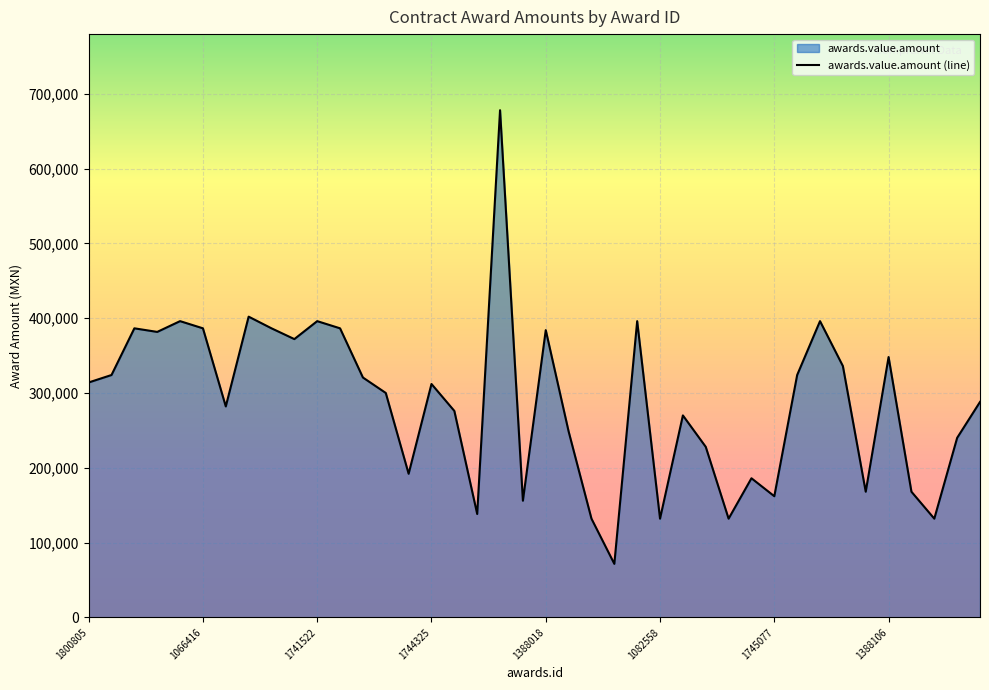

True or false: the data has more than 0 interior local peaks.

True